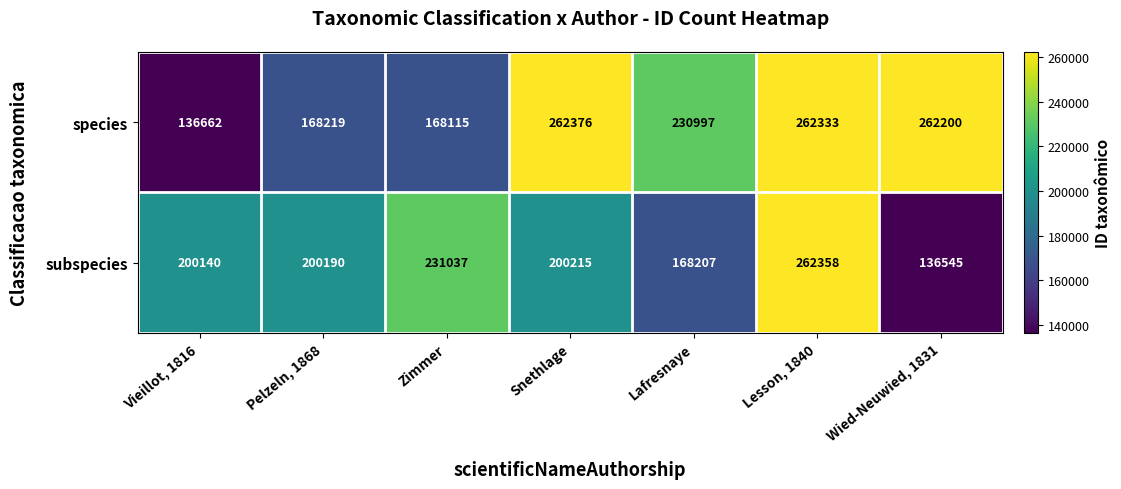

What is the greatest value displayed?

262376